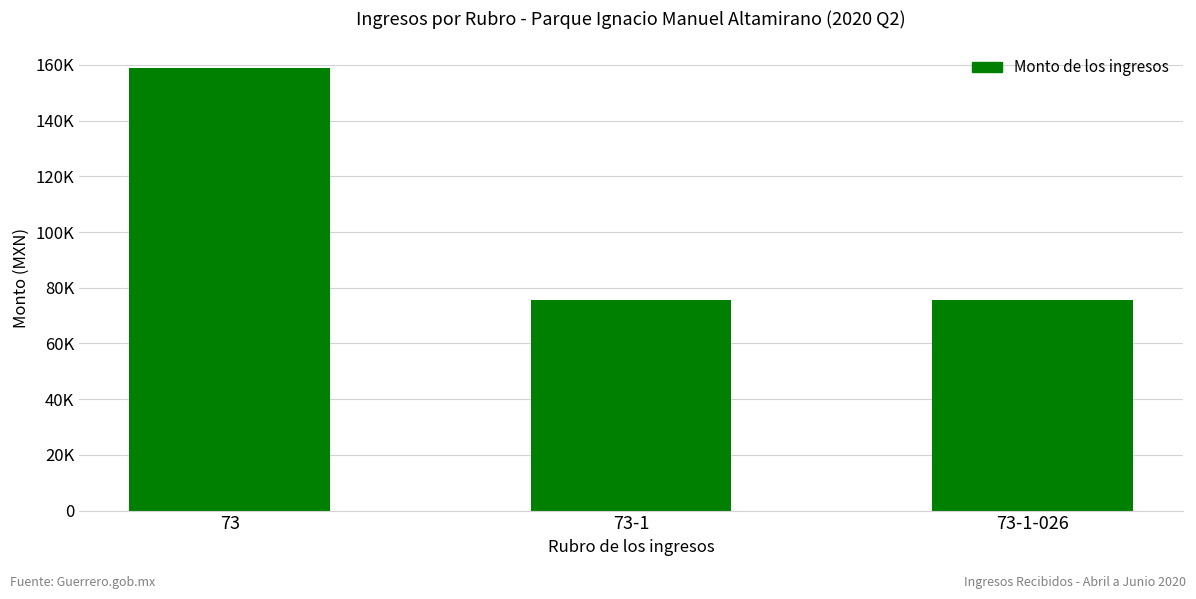

List the labels in order of value, largest first.

73, 73-1, 73-1-026